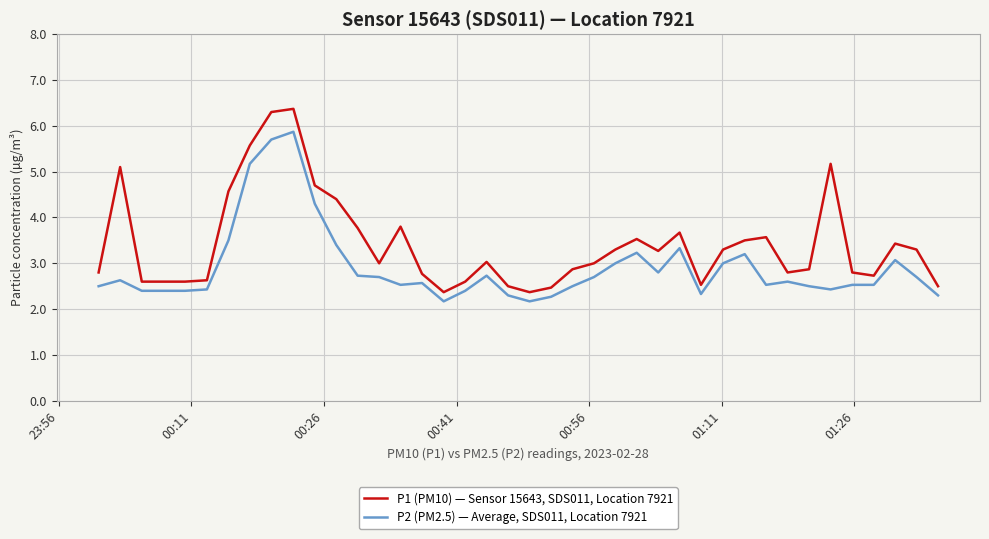

Does the chart display data point markers on the line(s)?

No